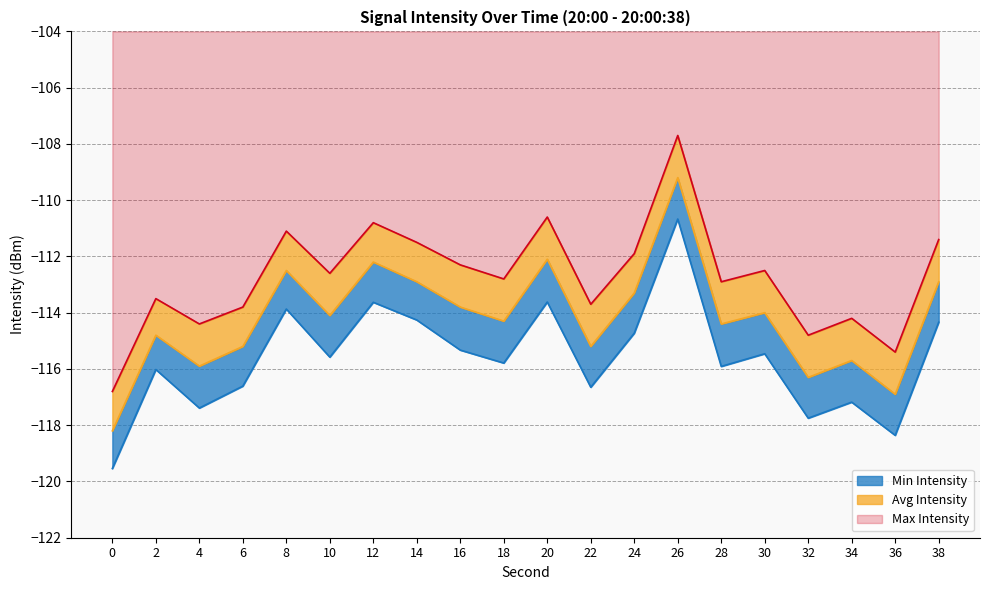

Which series changed the most between 10 and 32?

Avg Intensity